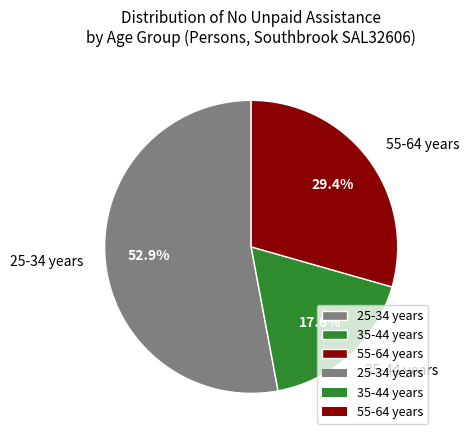

Approximately how many times larger is the value at 35-44 years compared to 25-34 years?

0.3